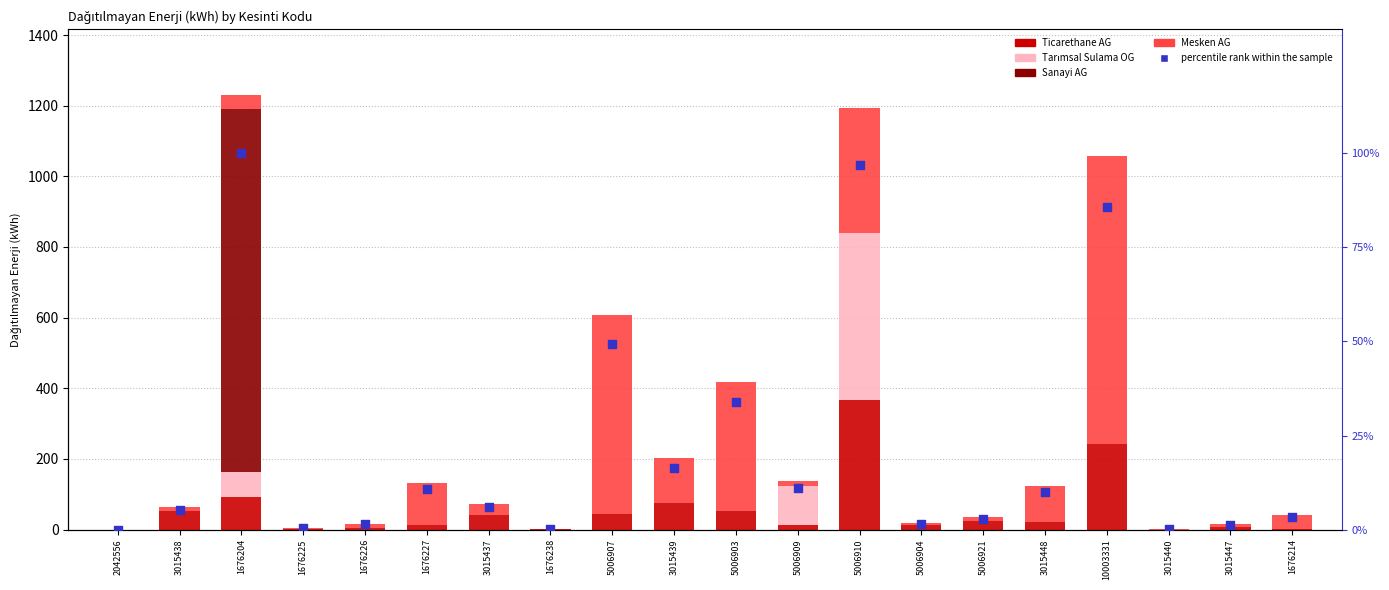

What is the total value across all series at 2042556?

0.1